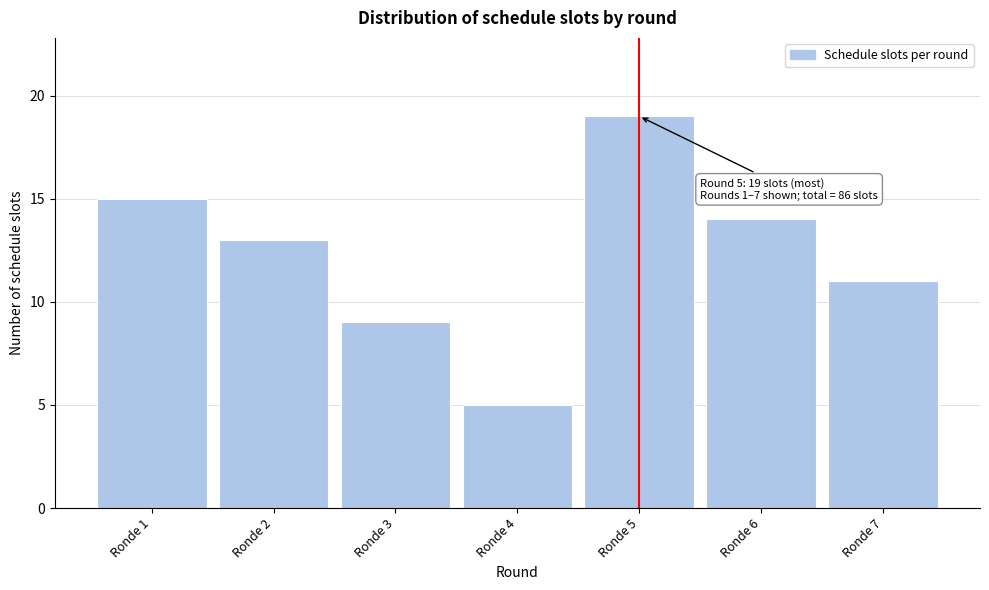

Reading right to left, what are all the values shown in this chart?

11	14	19	5	9	13	15